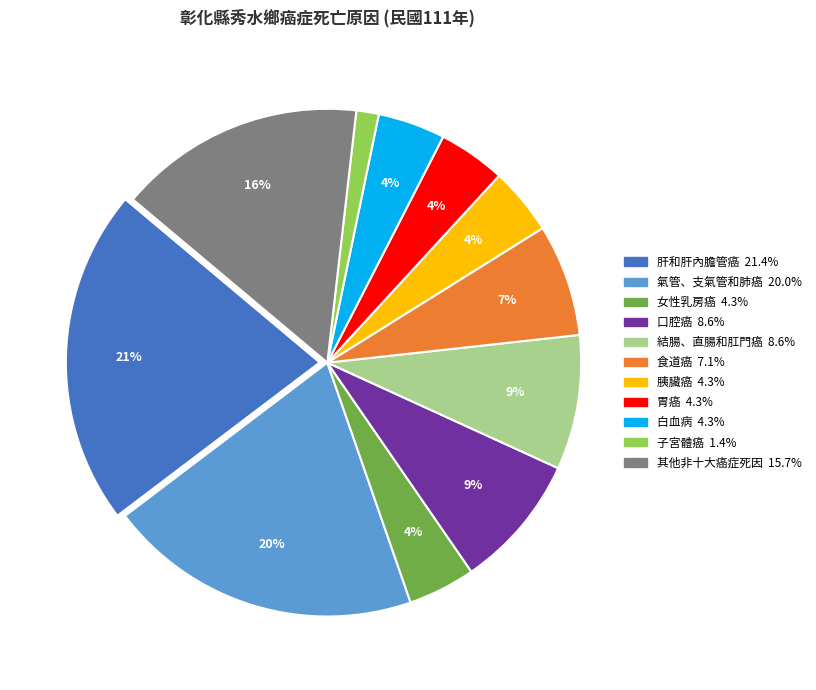

Is the sum of 其他非十大癌症死因 and 女性乳房癌 greater than half?

No